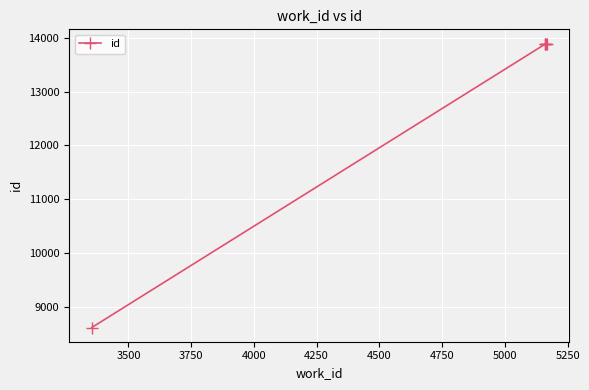

What is the greatest value displayed?

13889